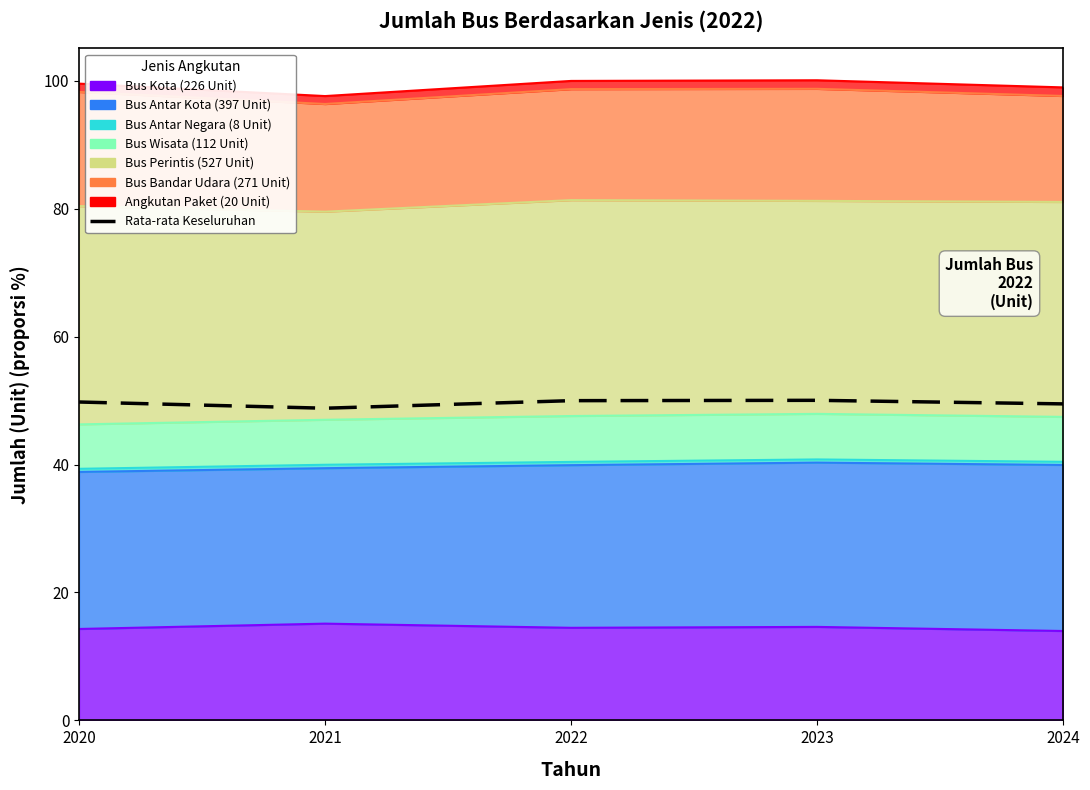

Read the value at 2023.

50.1